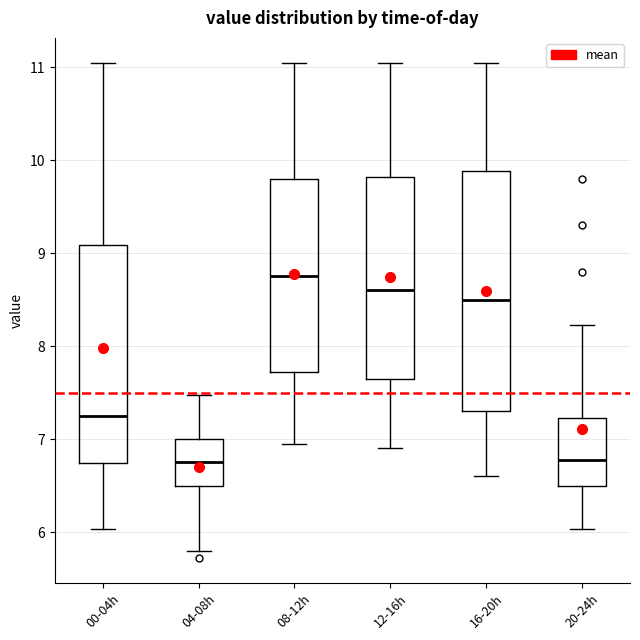

Where does the median line of the box for 00-04h sit on the y-axis? The values are not printed on the chart, so give them approximately, as read against the axis.

7.3